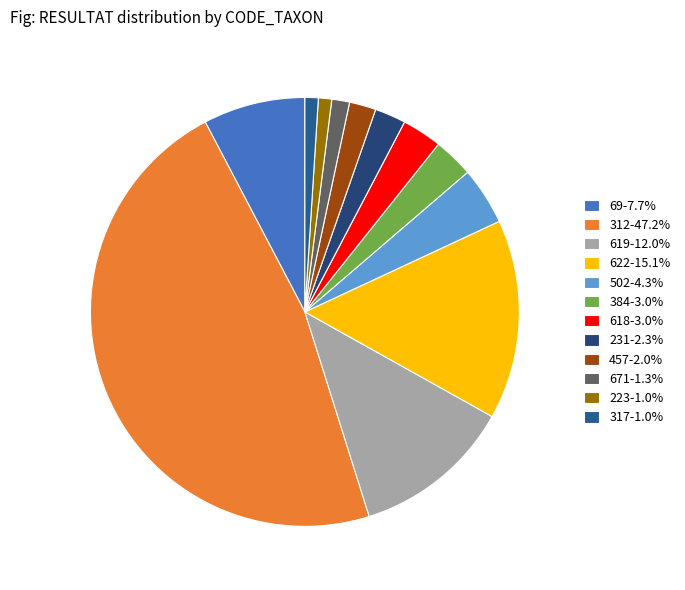

To the nearest percent, what portion does 622 represent?

15%